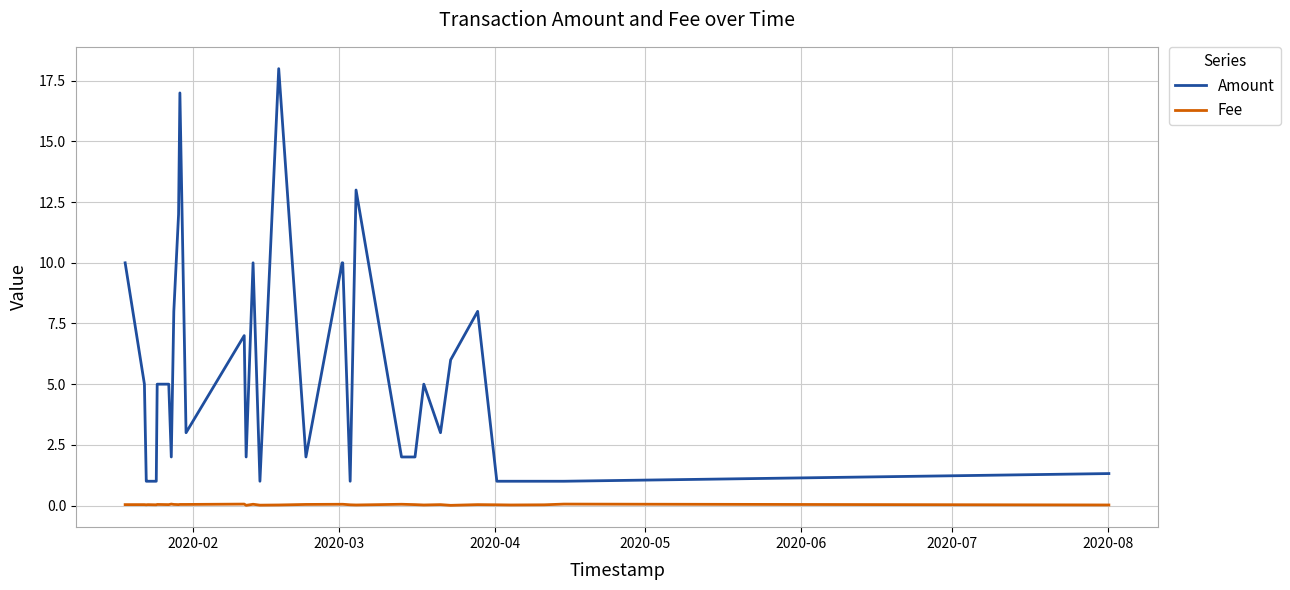

True or false: Amount and Fee intersect in this chart.

False